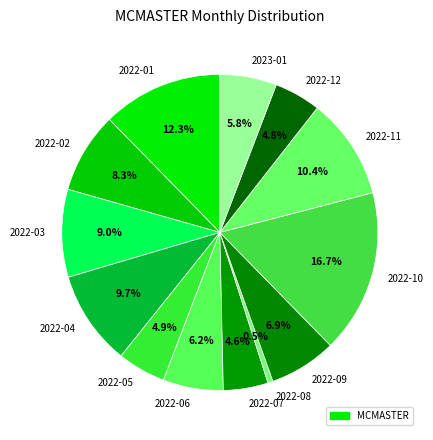

The 2022-04 slice represents 20% of the pie. True or false?

False